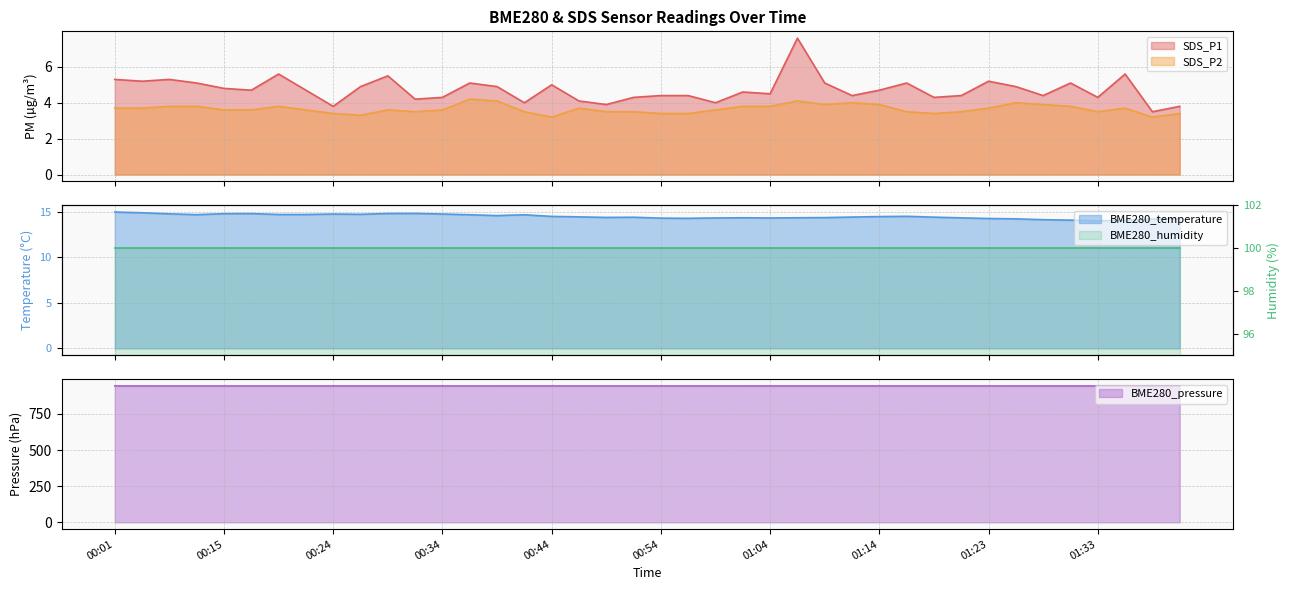

Does the chart have visible grid lines?

Yes